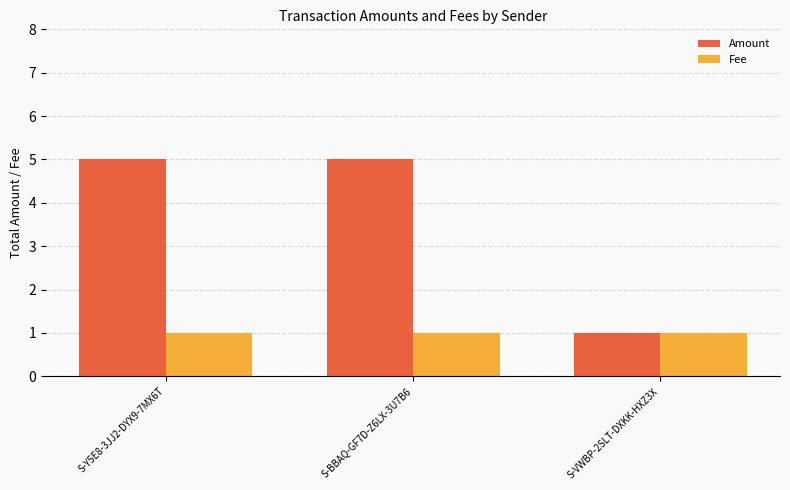

What is the sum of the Fee values at S-Y5E8-3JJ2-DYX9-7MX6T and S-VWBP-2SLT-DXKK-HXZ3X?

2